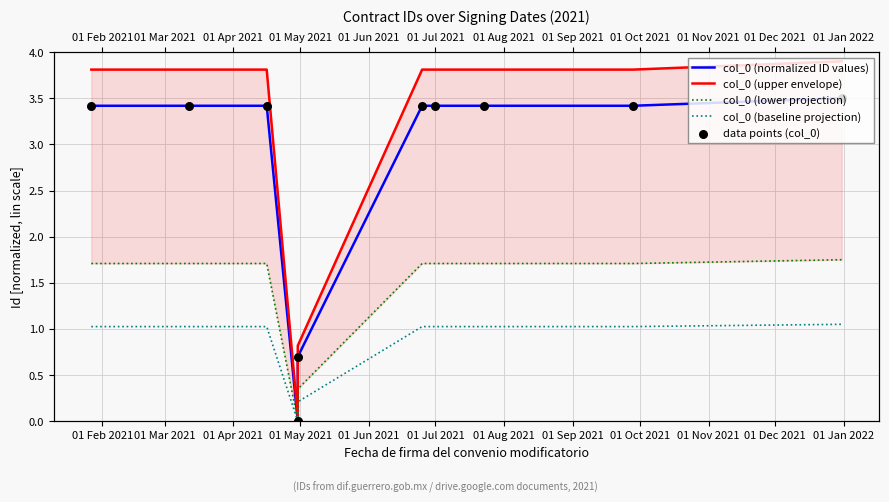

What are all the series names shown in the legend?

col_0 (normalized ID values), col_0 (upper envelope), col_0 (lower projection), col_0 (baseline projection), data points (col_0)